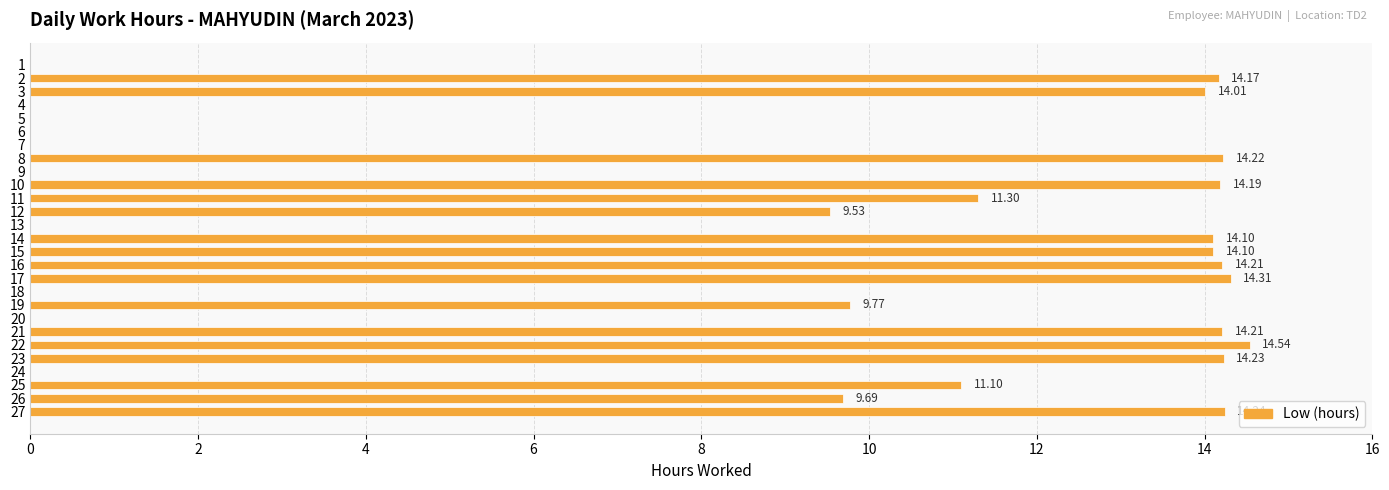

What is the sum of all values?

221.9